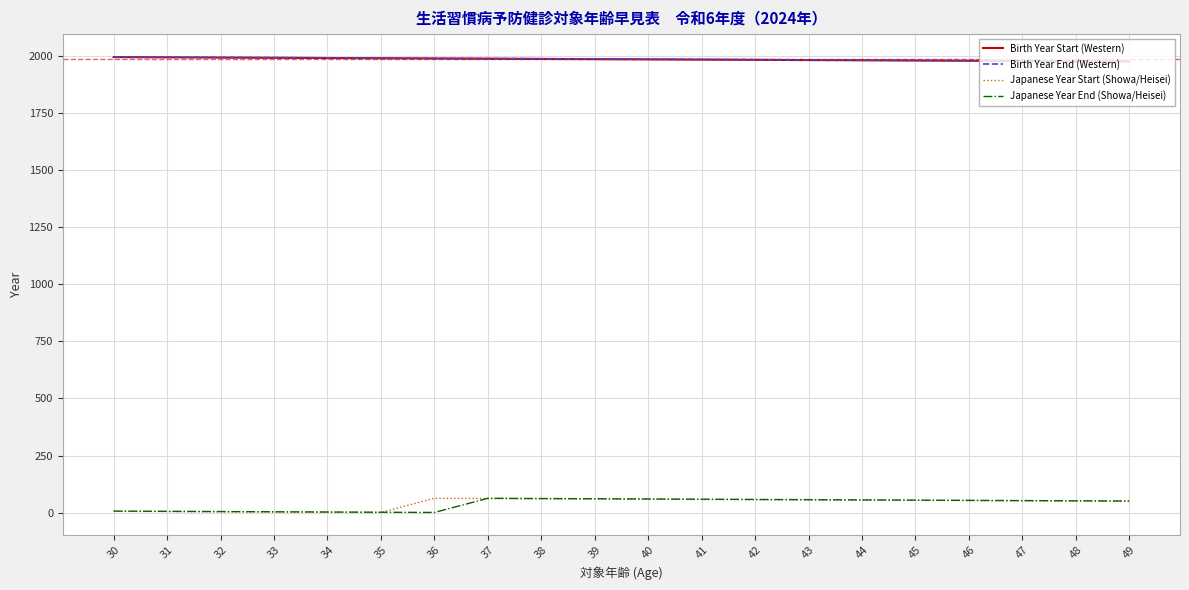

How many lines are shown in the chart?

4